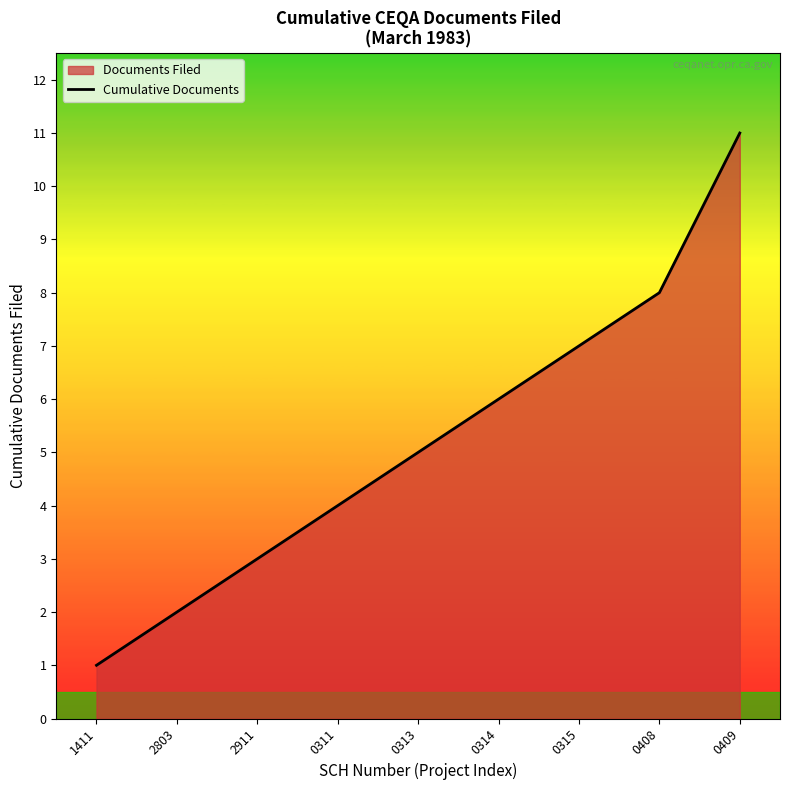

Count the number of categories in the chart.

9